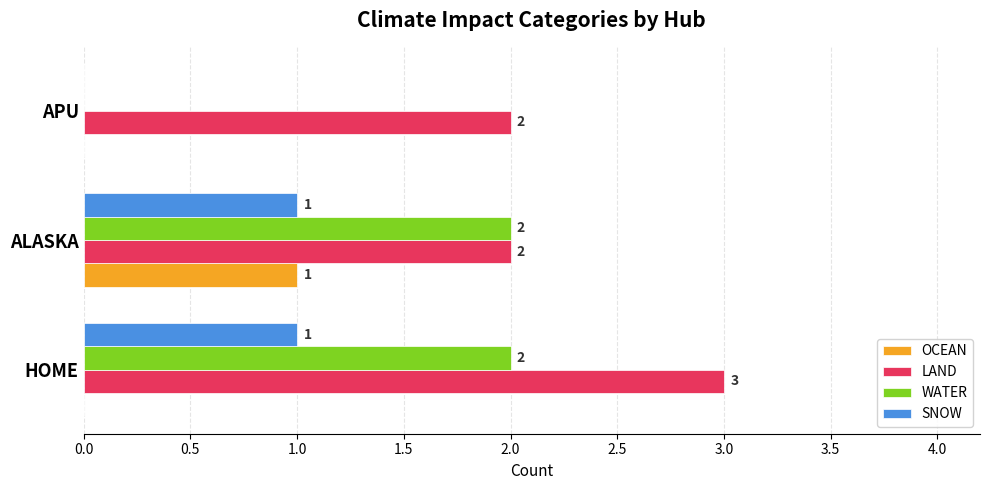

Which series changed the most between HOME and APU?

WATER